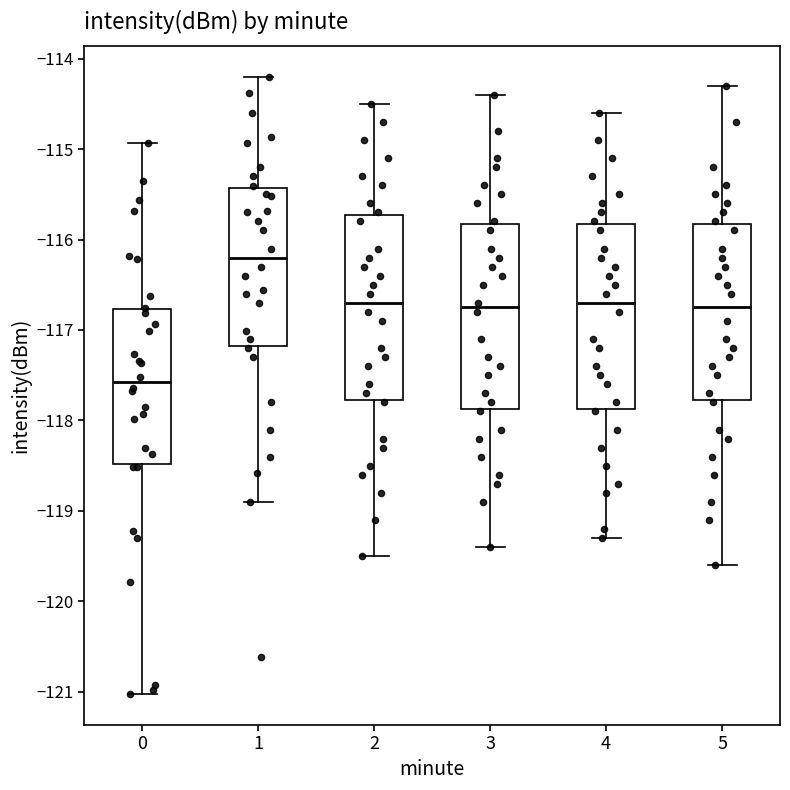

Reading left to right, read every box against the y-axis: the position of its median line, the range the box covers, and the ends of its whiskers. The values are not printed on the chart, so give them approximately, as read against the axis.

0: median -117.6, box -118.5 to -116.8, whiskers -121.0 to -114.9
1: median -116.2, box -117.2 to -115.4, whiskers -118.9 to -114.2
2: median -116.7, box -117.8 to -115.7, whiskers -119.5 to -114.5
3: median -116.7, box -117.9 to -115.8, whiskers -119.4 to -114.4
4: median -116.7, box -117.9 to -115.8, whiskers -119.3 to -114.6
5: median -116.7, box -117.8 to -115.8, whiskers -119.6 to -114.3